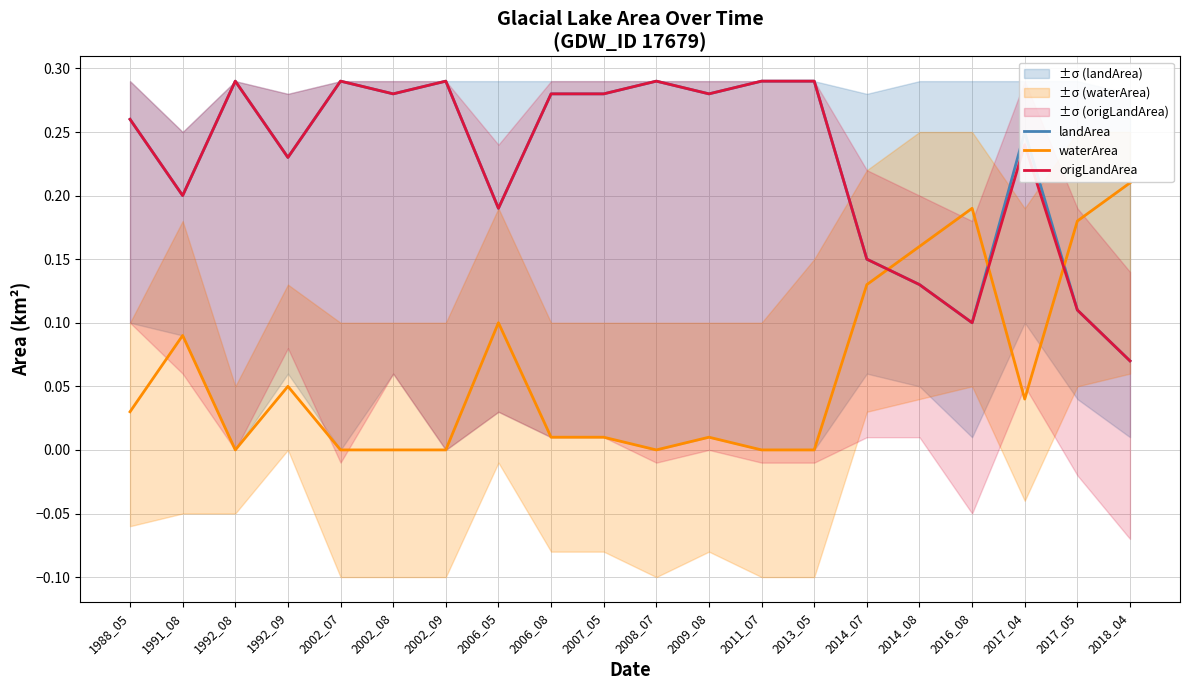

What is the sum of the landArea values at 1988_05 and 2014_08?

0.4